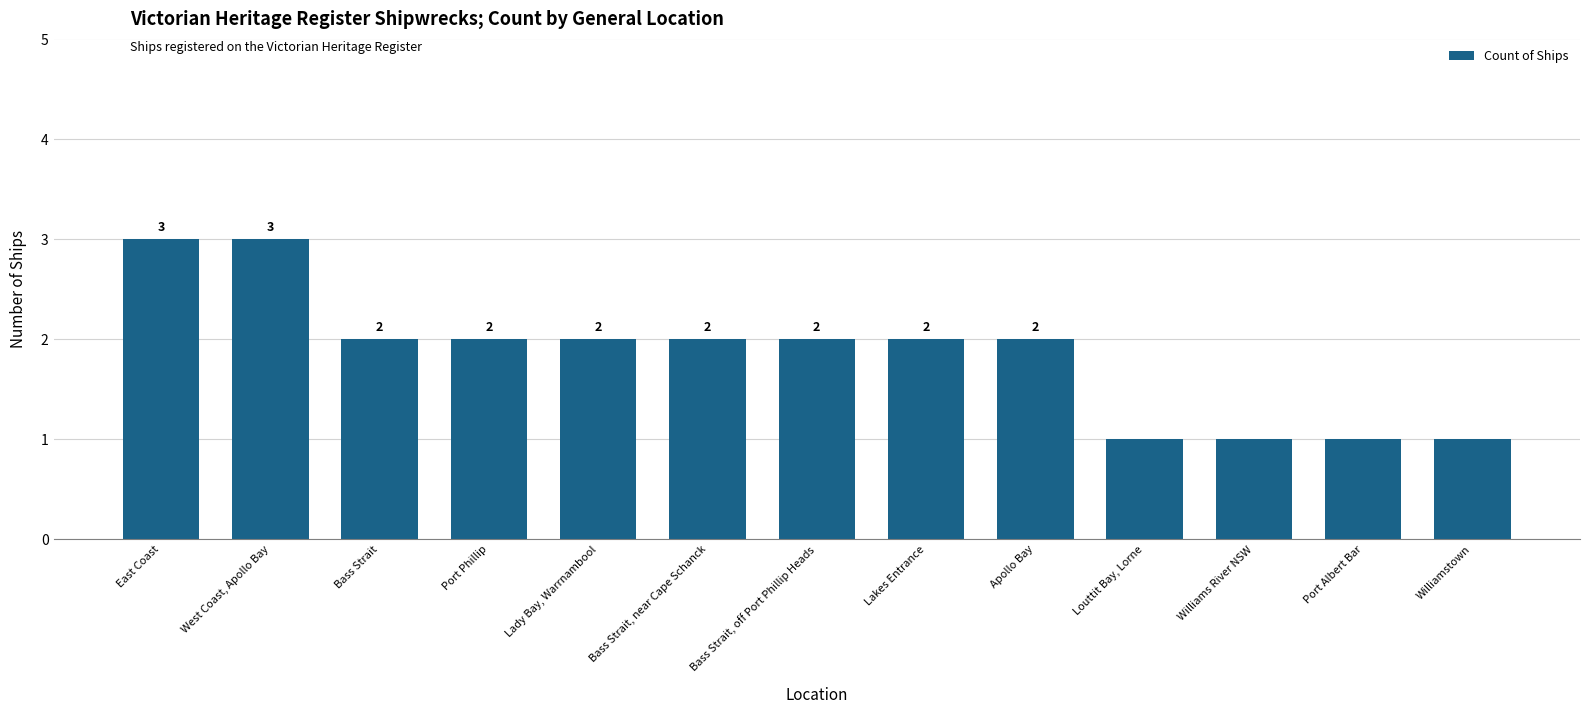

What is the sum of all values?

24